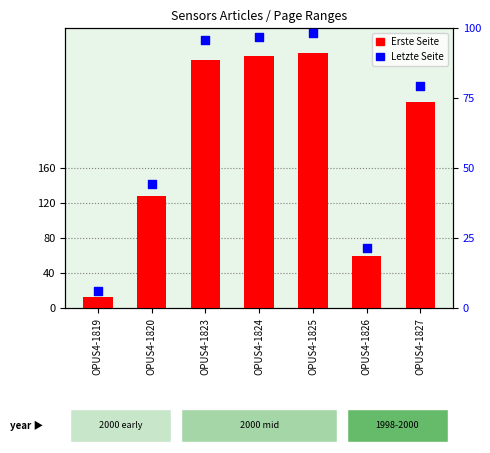

Is the value of Letzte Seite at OPUS4-1826 greater than the value of Erste Seite at OPUS4-1820?

No